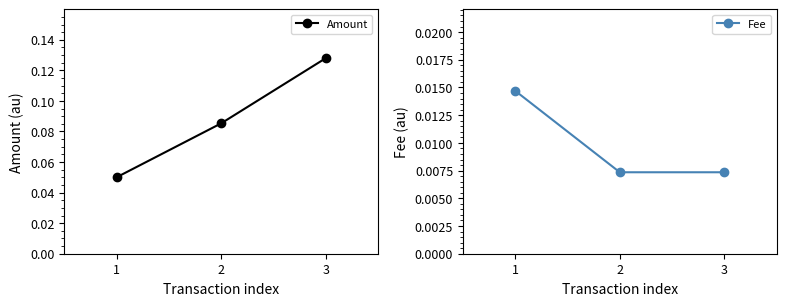

Is the value of Amount at 1 greater than the value of Fee at 1?

Yes